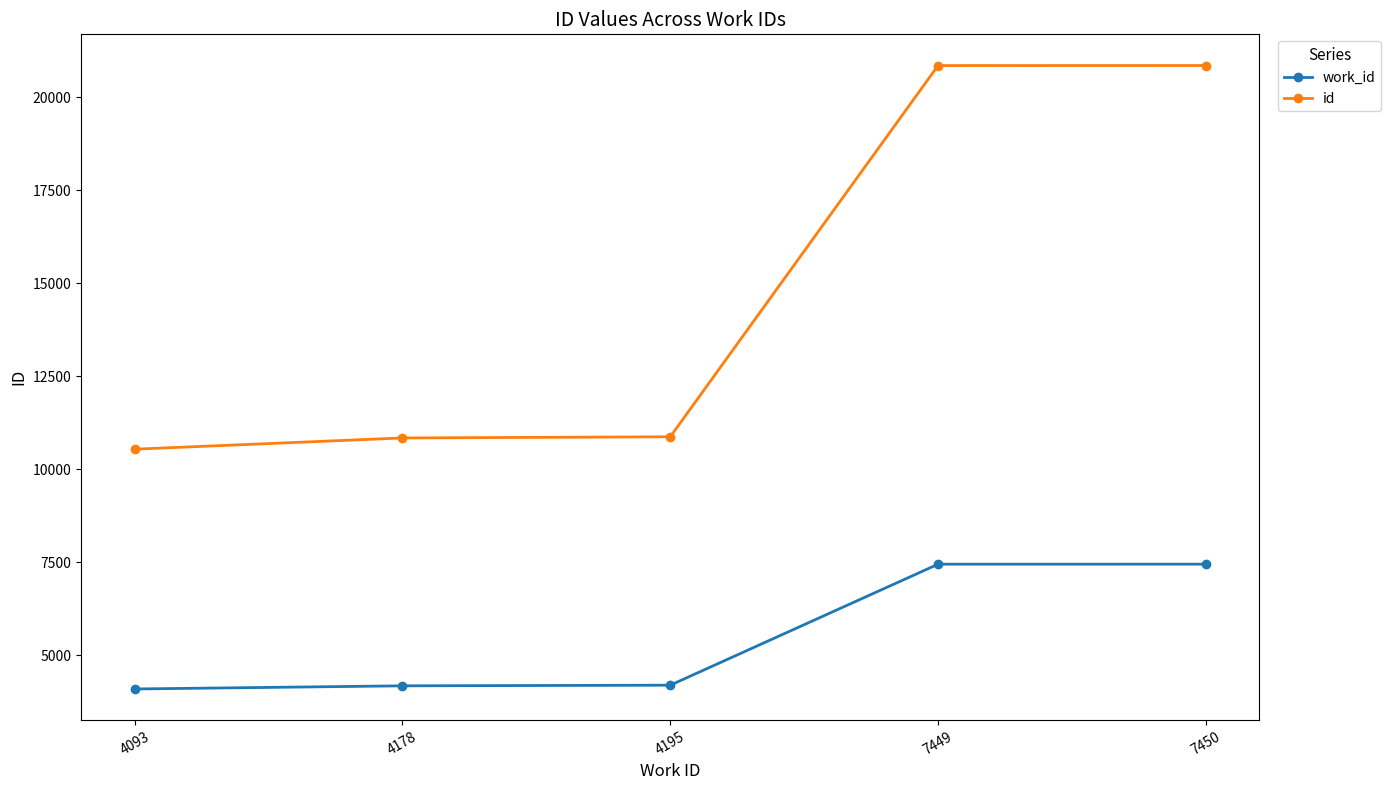

At how many categories does at least one series exceed 8670?

5